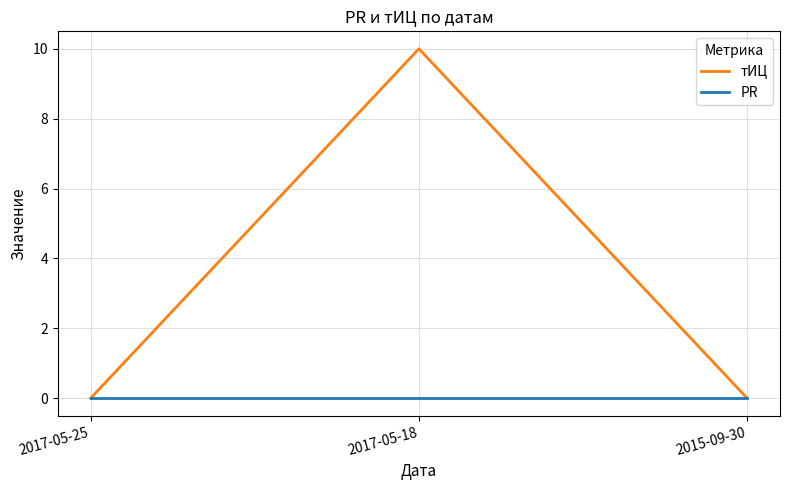

What is the maximum value shown in the chart?

10